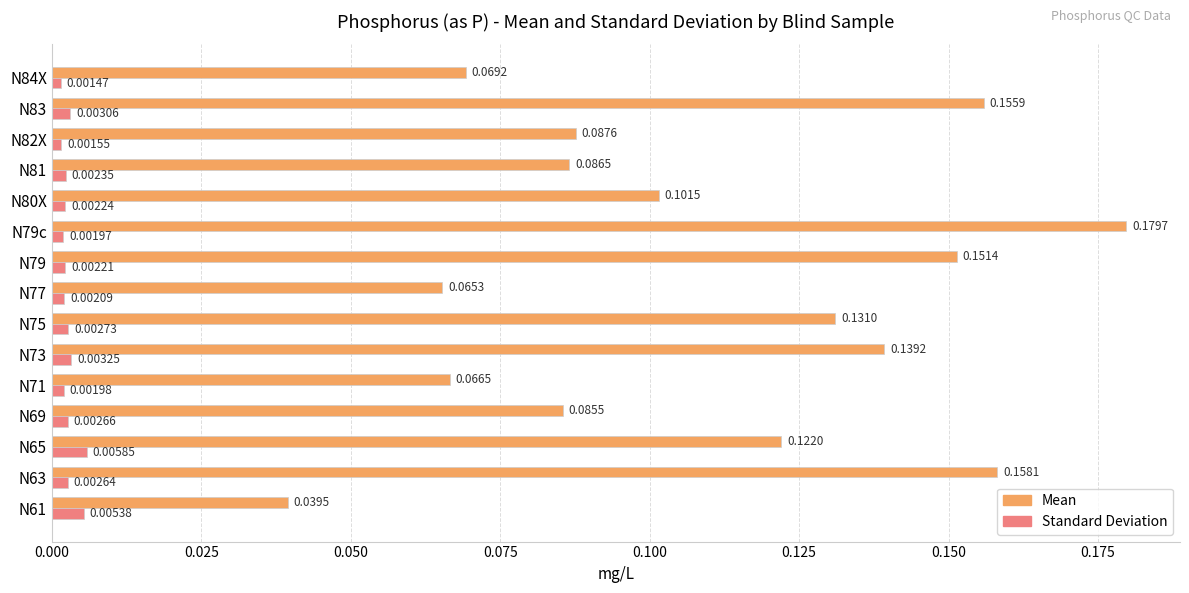

At N80X, list the series in order from smallest to largest.

Standard Deviation, Mean